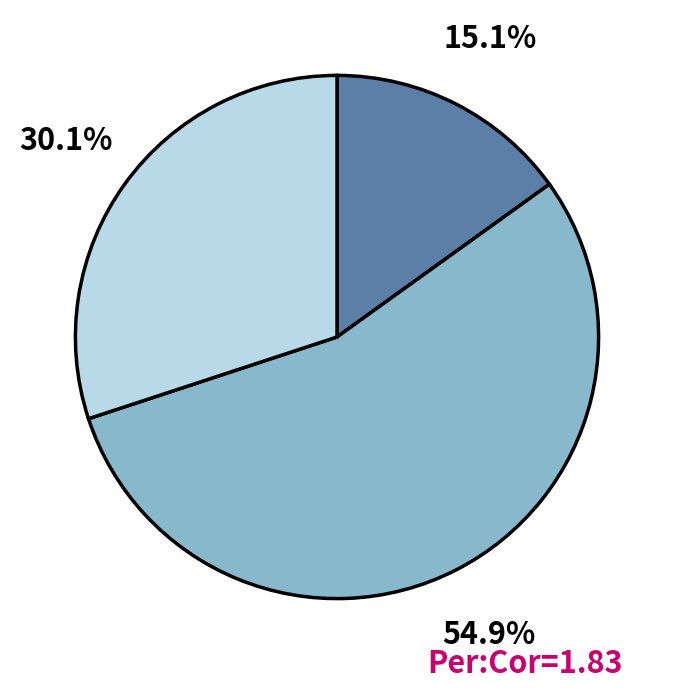

Does any single category account for the majority?

Yes